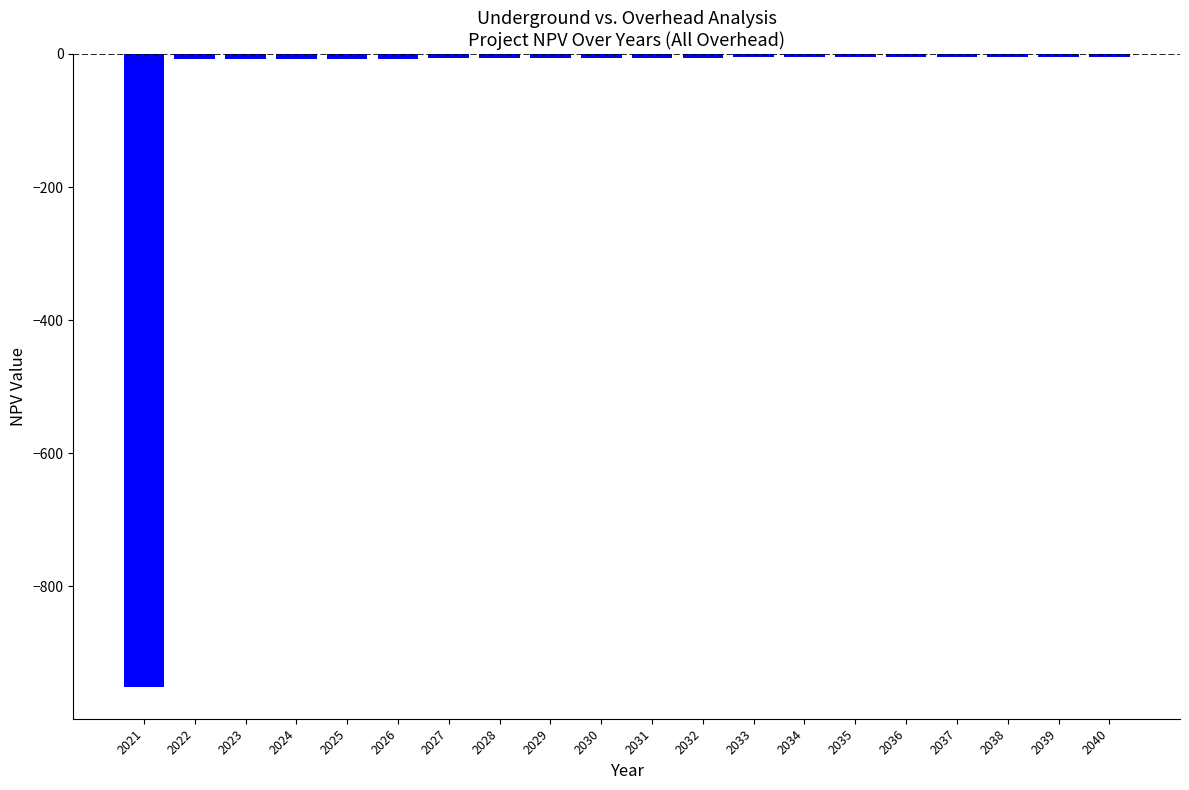

How many values are below -5?

14